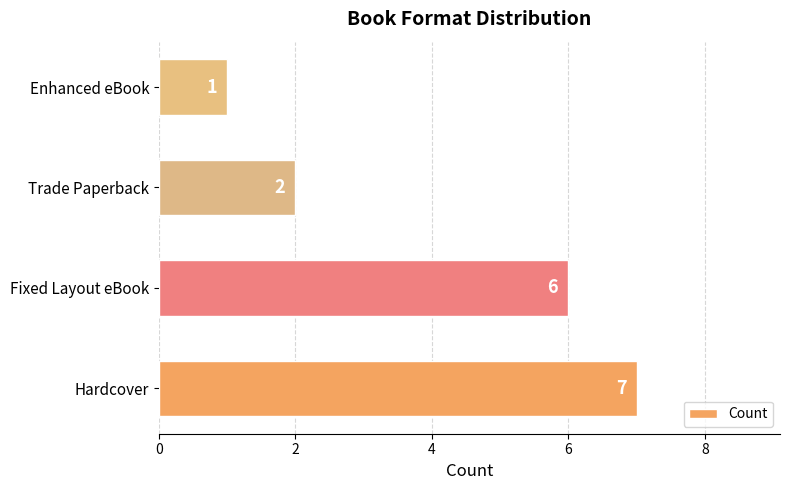

List the labels in order of value, smallest first.

Enhanced eBook, Trade Paperback, Fixed Layout eBook, Hardcover